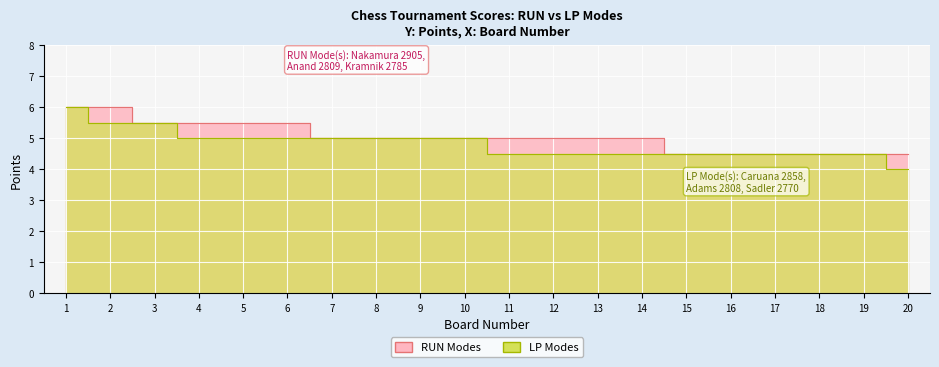

The RUN Modes series shows 7.9 at 16. True or false?

False